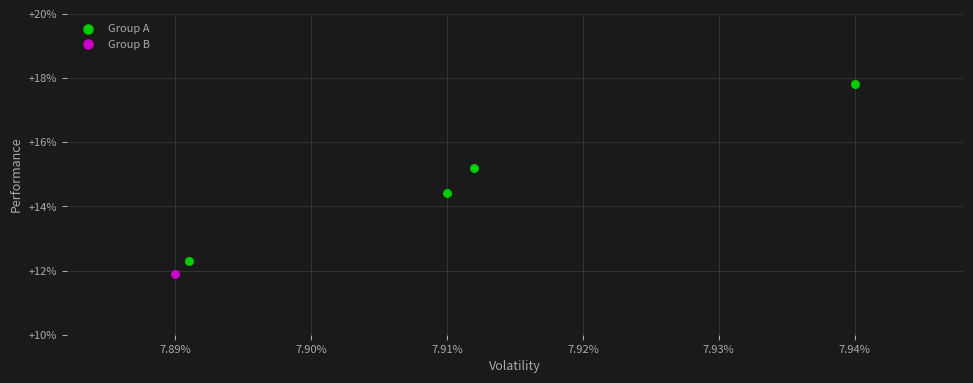

What are all the series names shown in the legend?

Group A, Group B